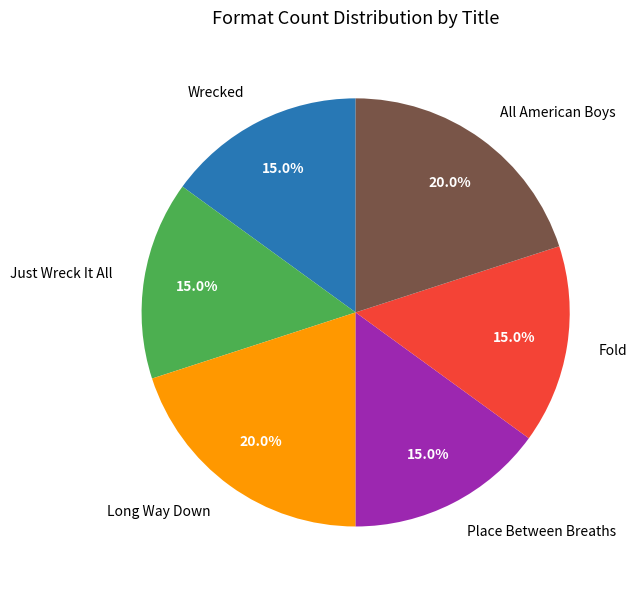

To the nearest percent, what is the difference between the All American Boys and Place Between Breaths slice percentages?

5%